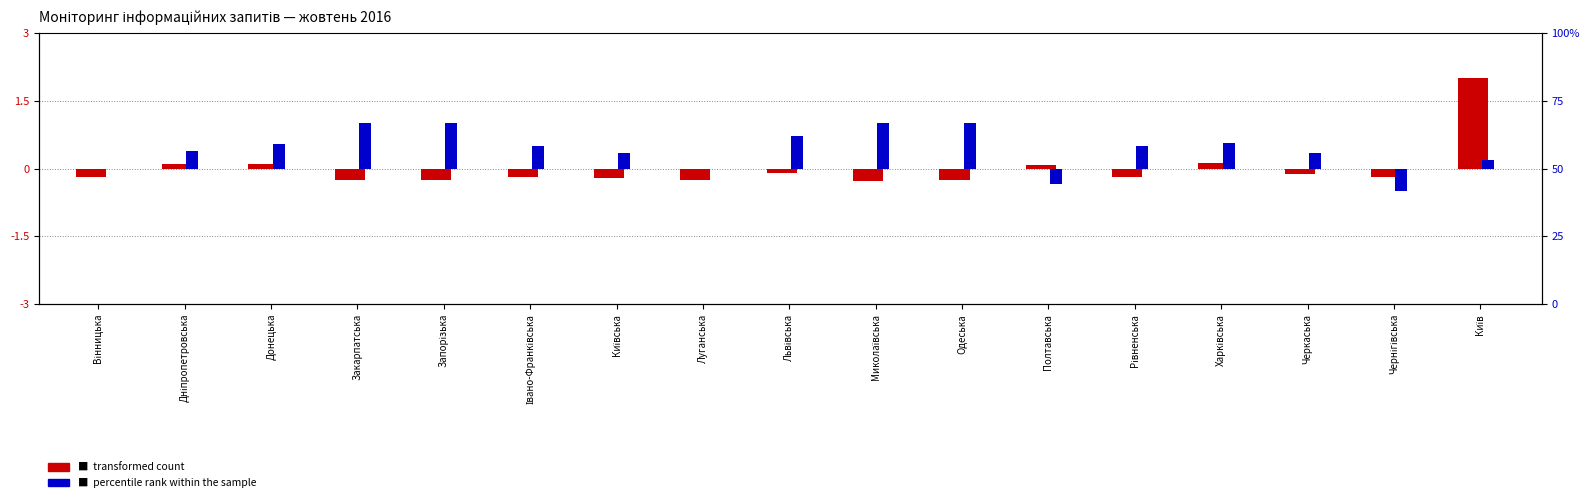

What is the spread (max minus min) of values at Київська?

0.5